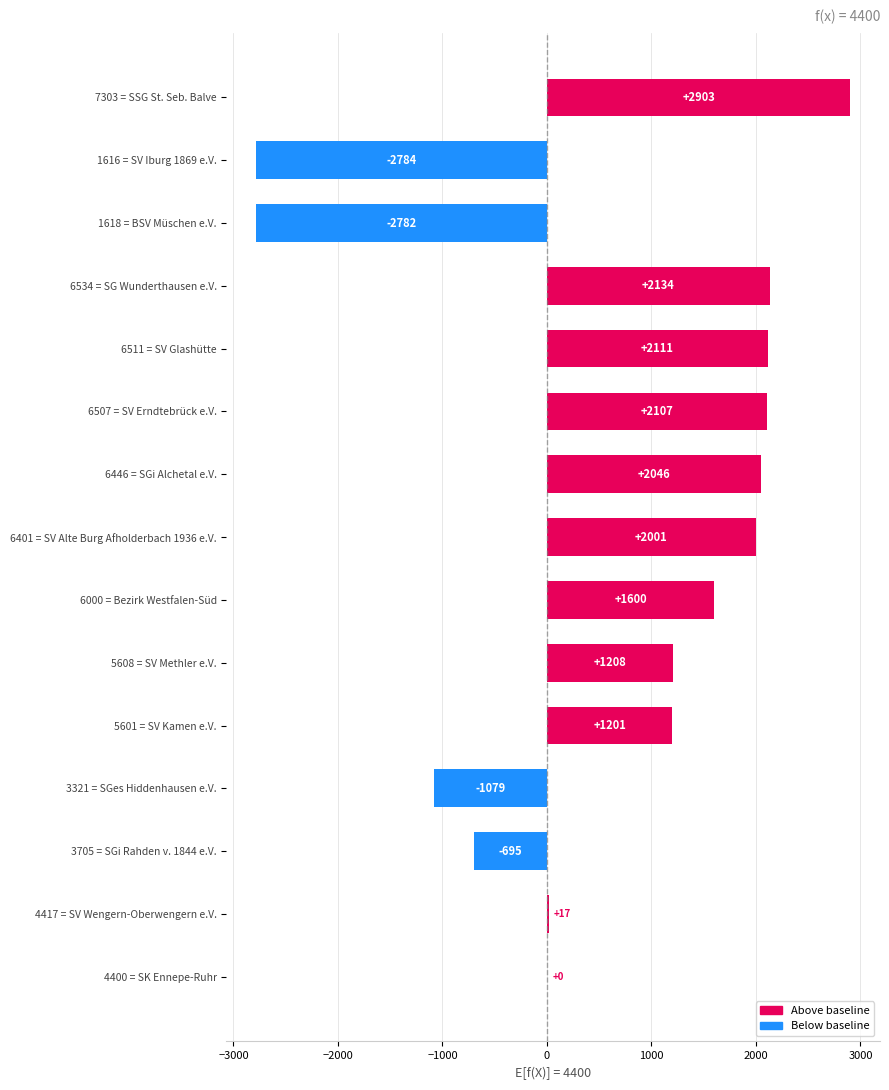

Is it true that the value at 7303 = SSG St. Seb. Balve is 4787?

False